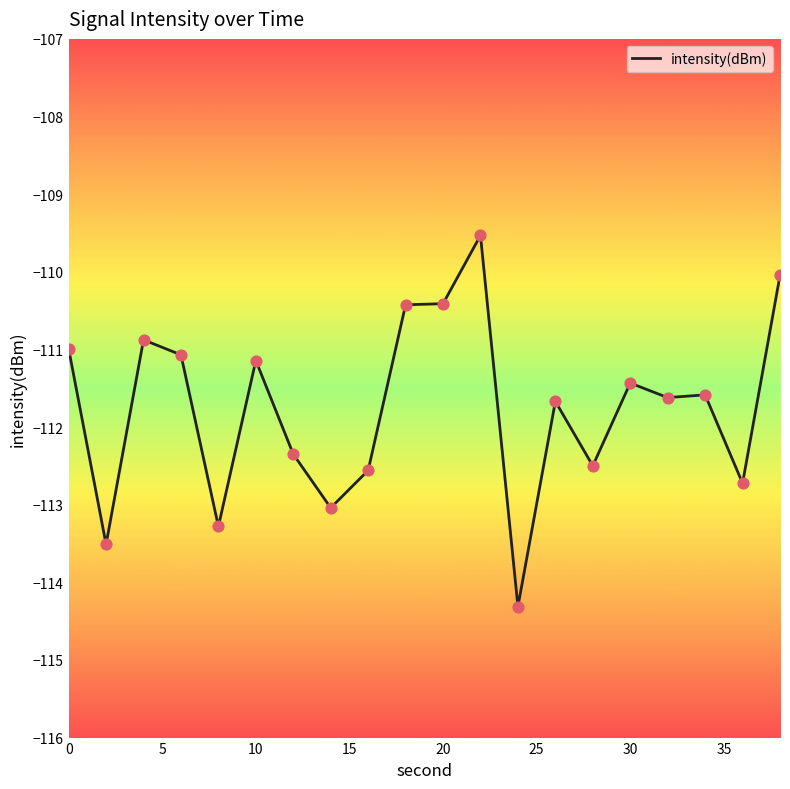

What is the maximum value shown in the chart?

-109.5